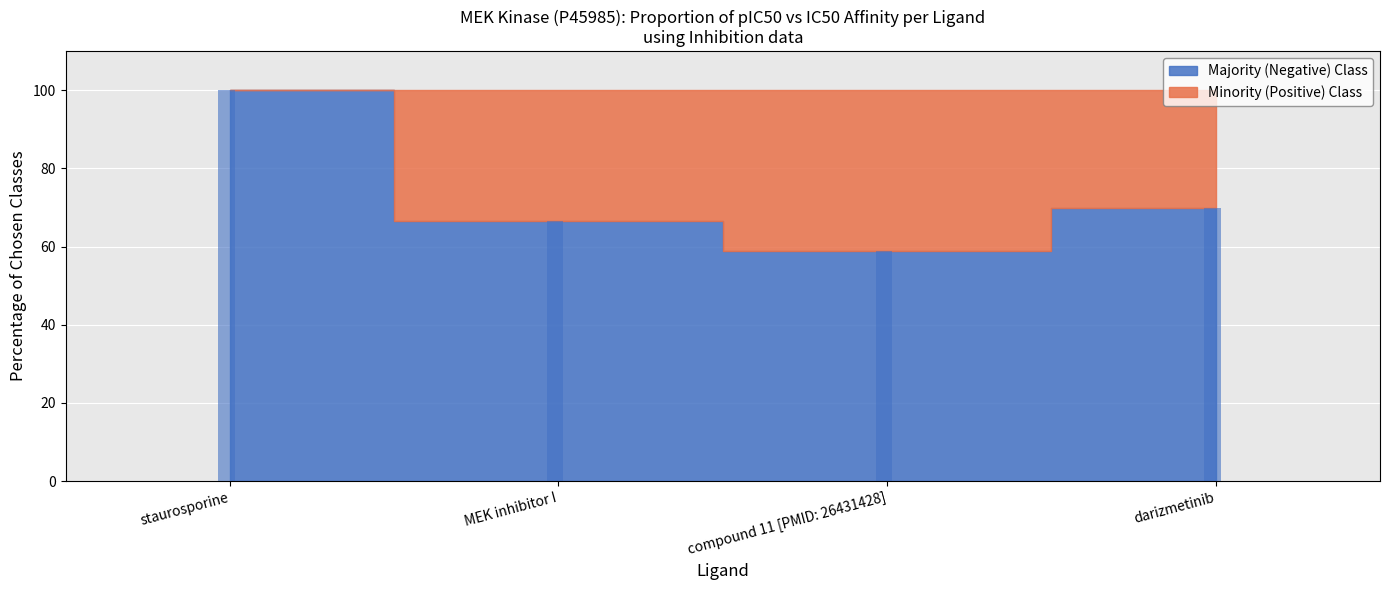

Read the value at MEK inhibitor I.

66.7